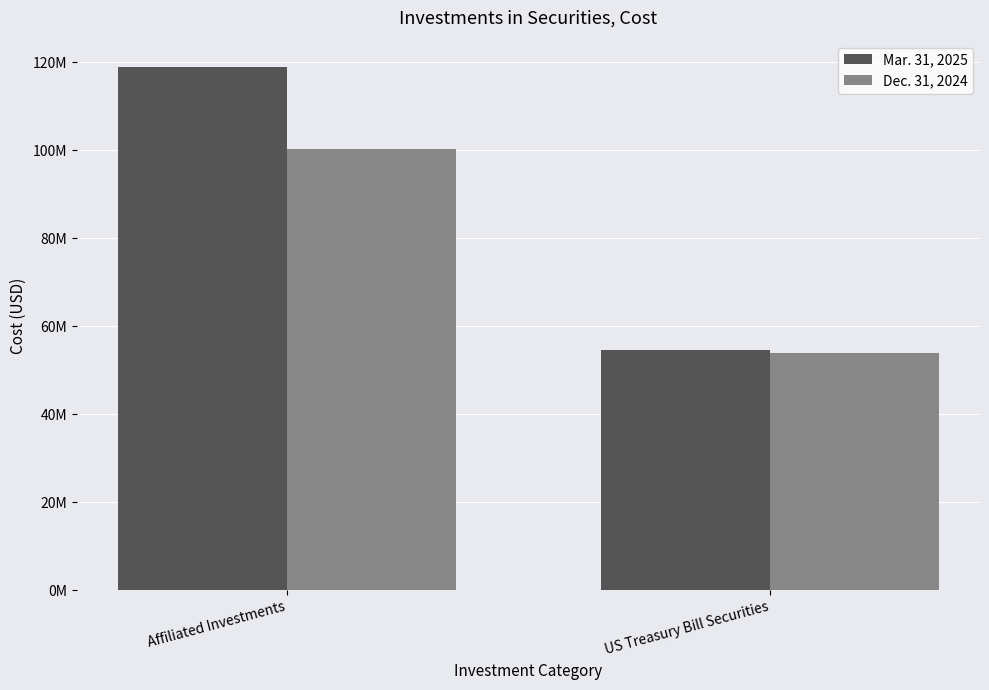

What are all the series names shown in the legend?

Mar. 31, 2025, Dec. 31, 2024